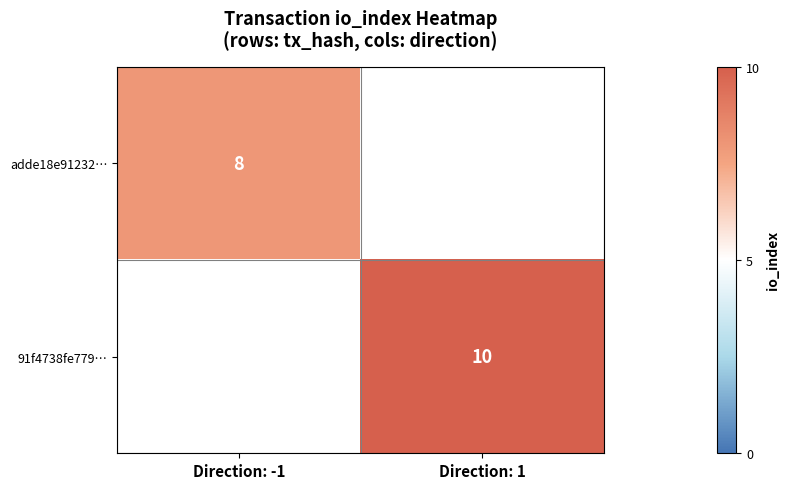

Which has a higher value, Direction: -1 or Direction: 1?

Direction: -1